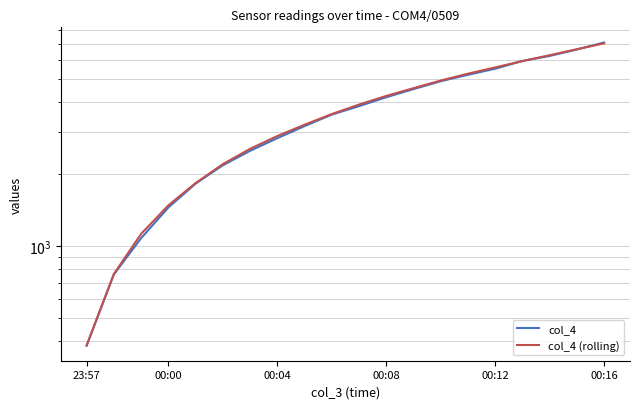

What is the difference between the highest and lowest values at 00:08?

53.8